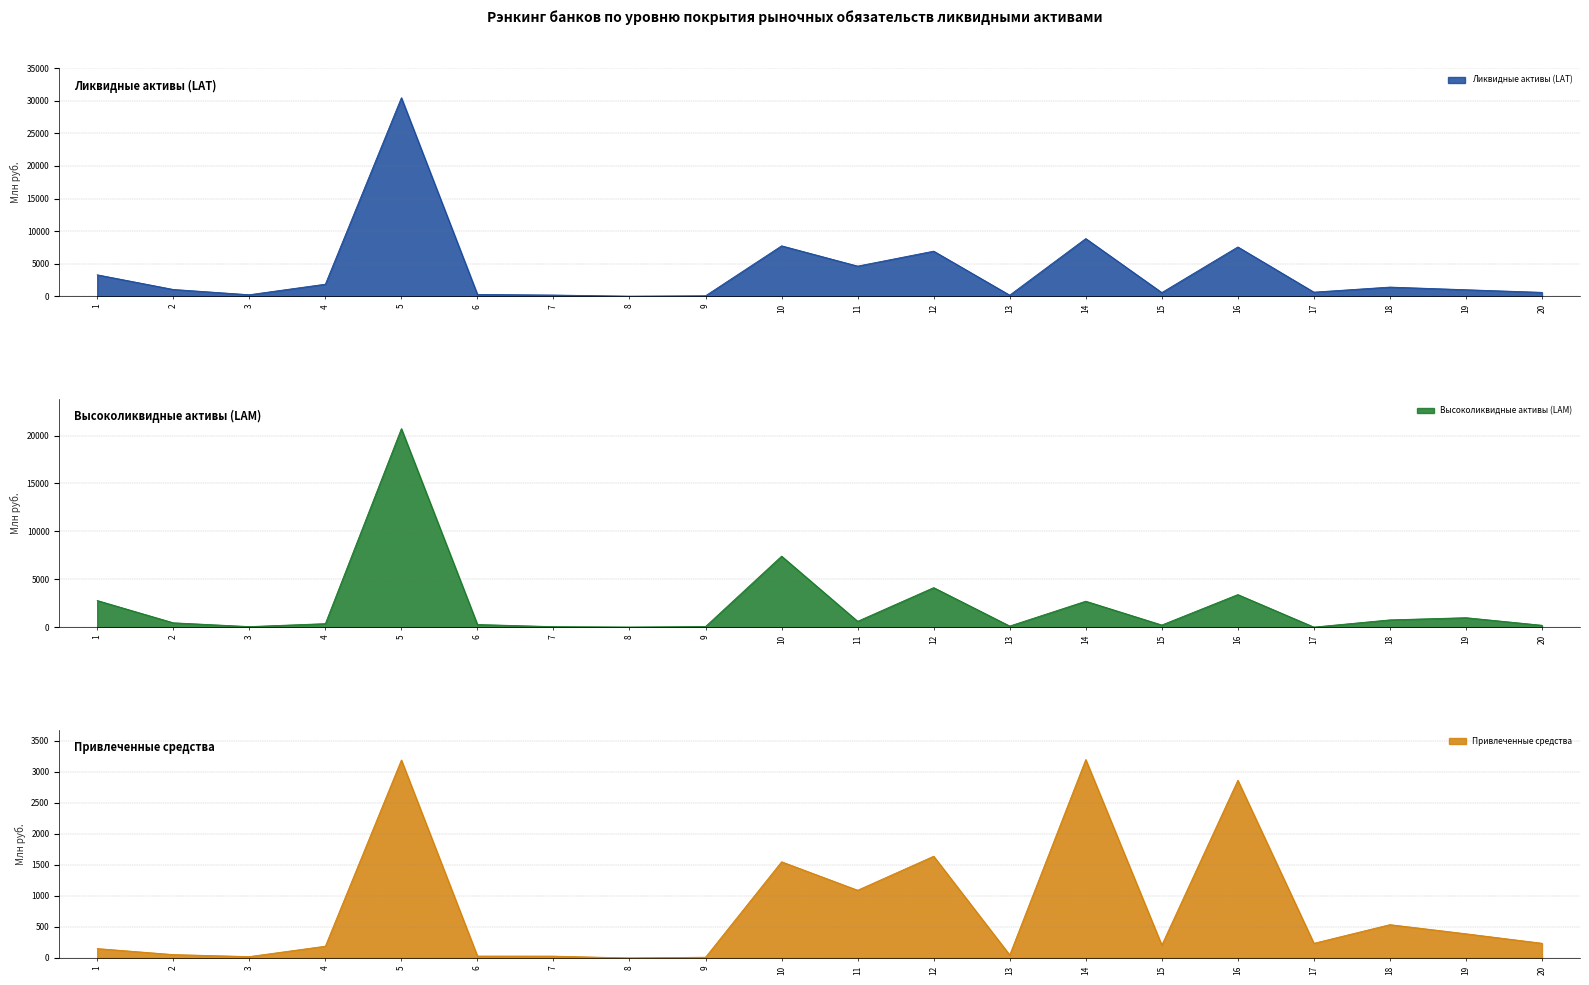

What are all the series names shown in the legend?

Ликвидные активы (LAT), Высоколиквидные активы (LAM), Привлеченные средства